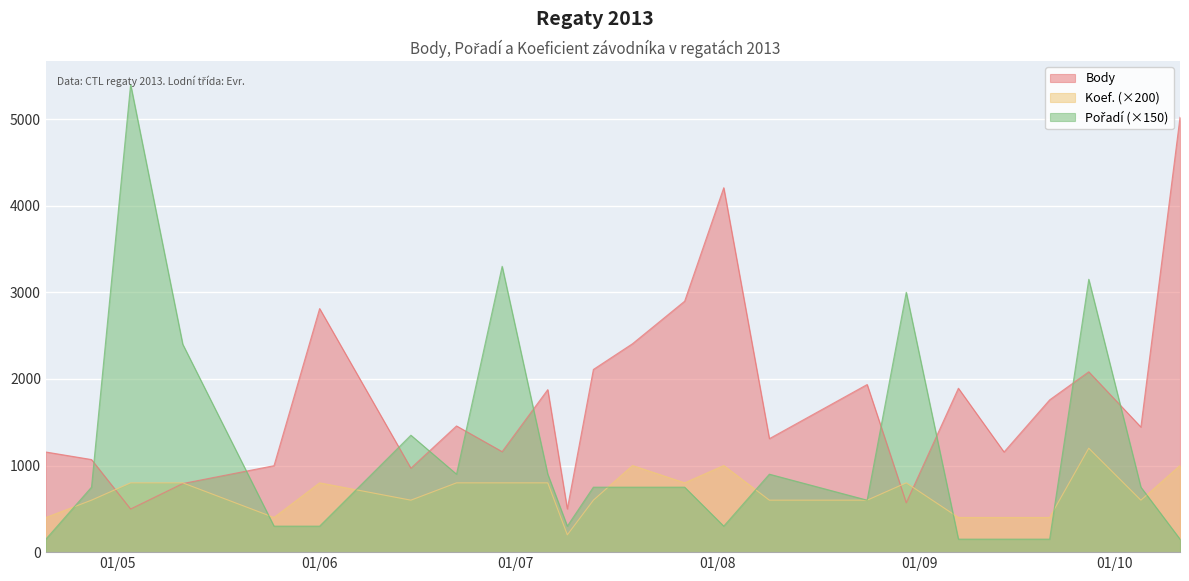

The value of Pořadí at 2013-07-09 is 300. True or false?

True